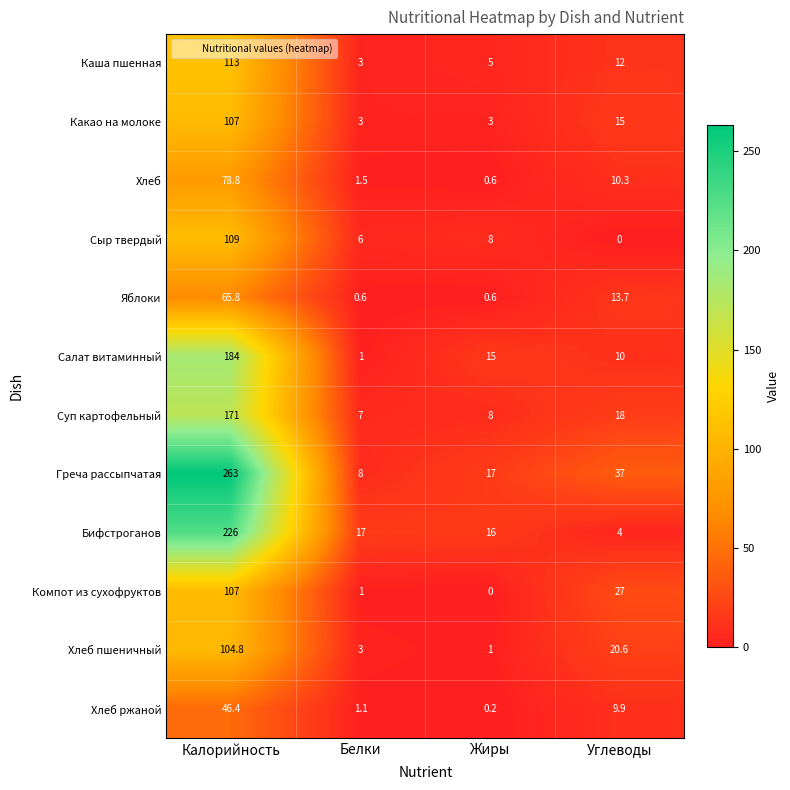

What is the spread (max minus min) of values at Жиры?

17.0